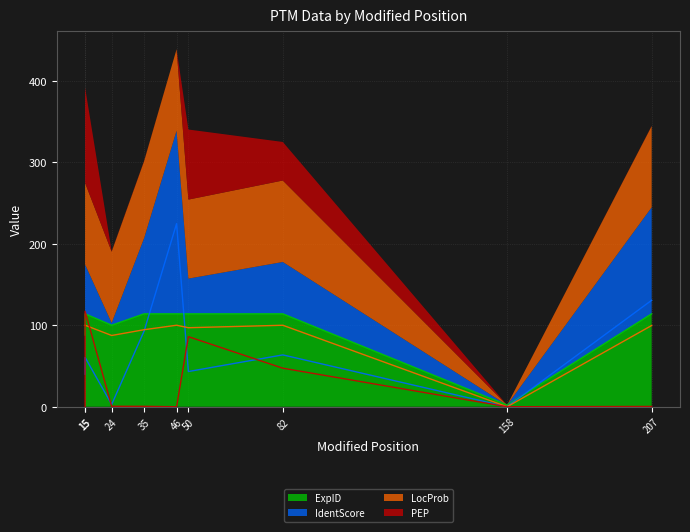

Between which two adjacent categories do PEP and ExpID first intersect?

15 and 15